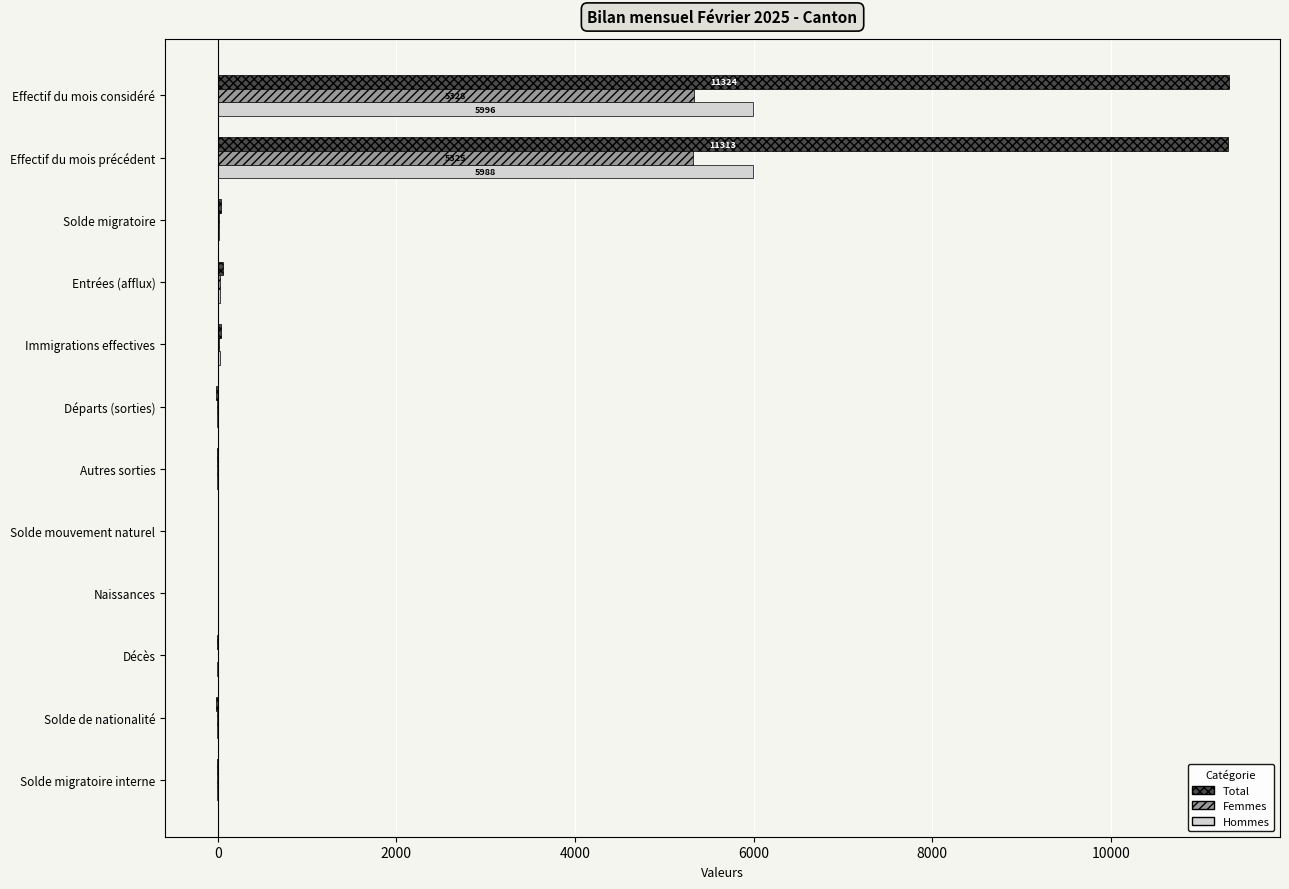

What are all the series names shown in the legend?

Total, Femmes, Hommes